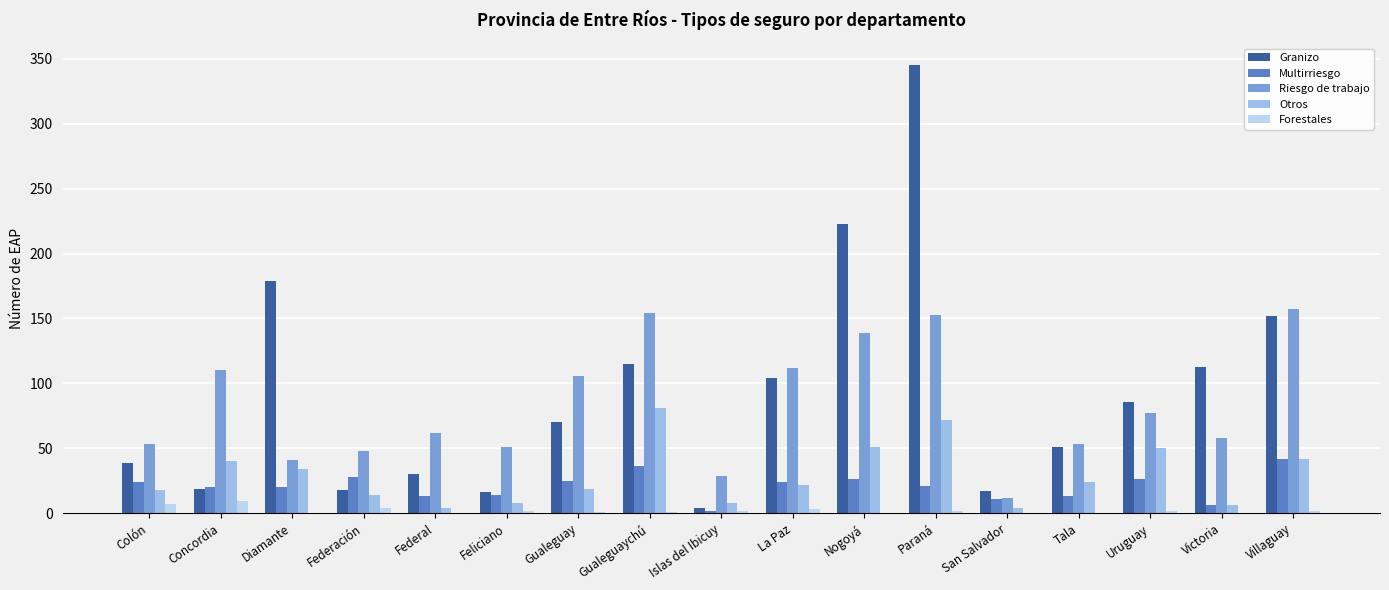

True or false: Multirriesgo has a value of 22 at Gualeguaychú.

False